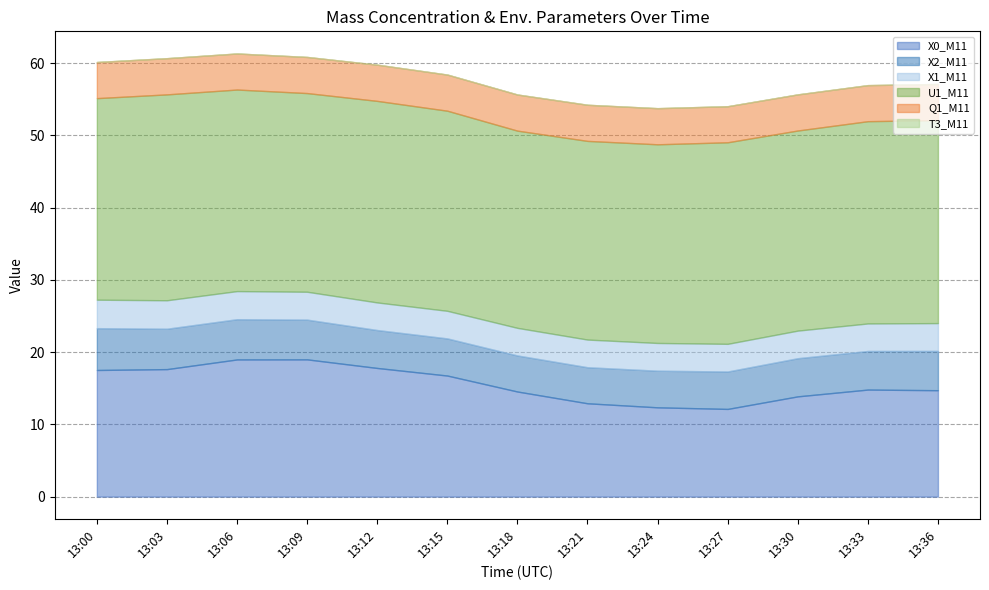

Between 13:12 and 13:36, which series saw the biggest shift?

X0_M11